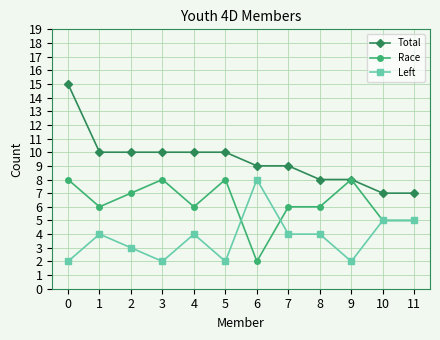

What is the smallest value displayed?

2